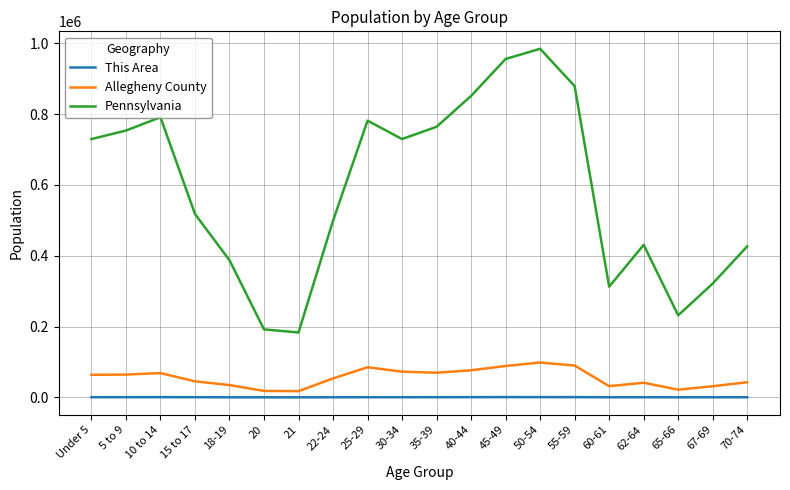

What is the maximum value shown in the chart?

984641